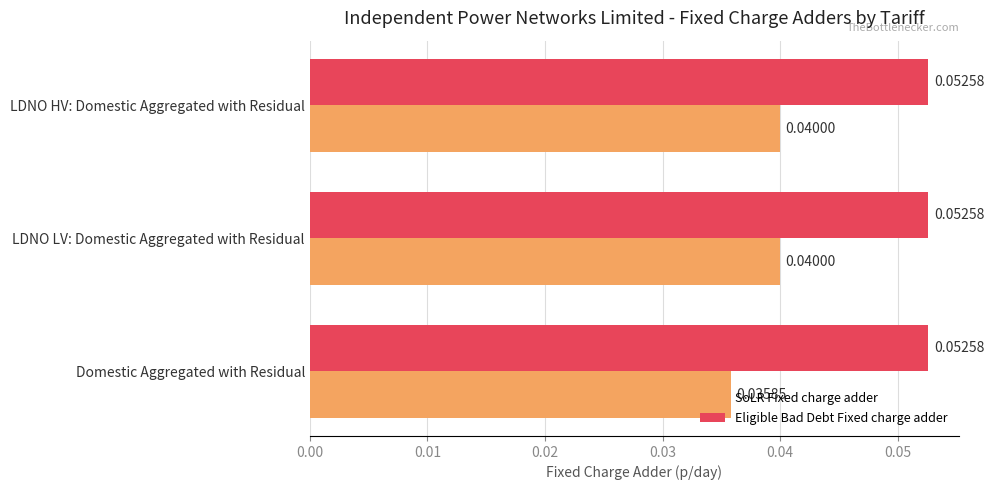

Is the value of SoLR Fixed charge adder at LDNO LV: Domestic Aggregated with Residual greater than the value of Eligible Bad Debt Fixed charge adder at LDNO HV: Domestic Aggregated with Residual?

No